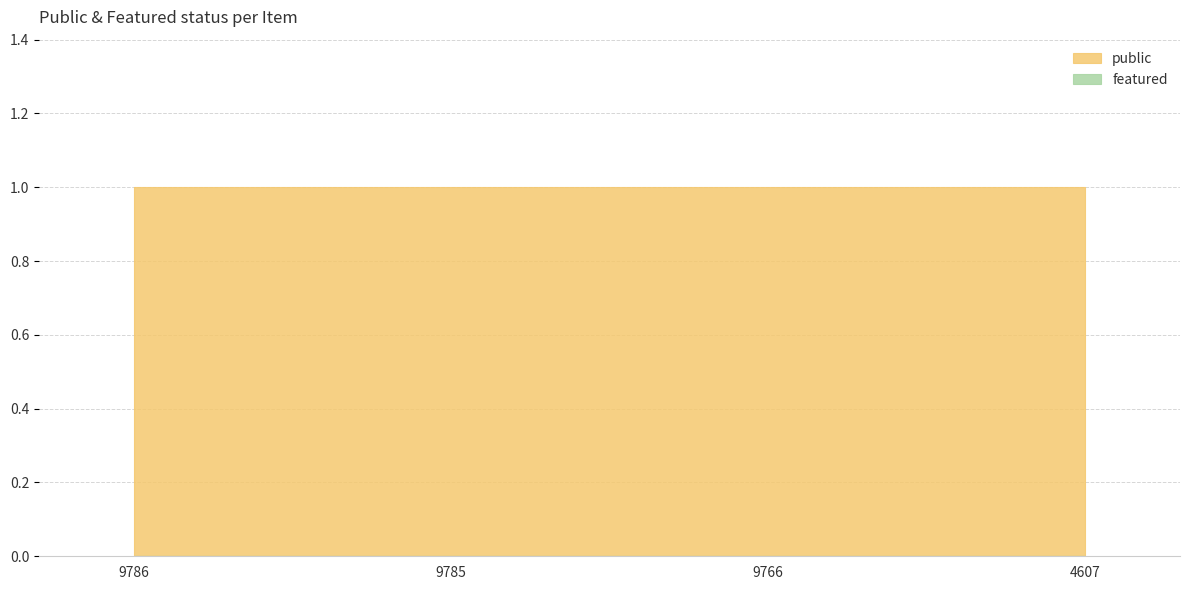

What is the average value of the public series?

1